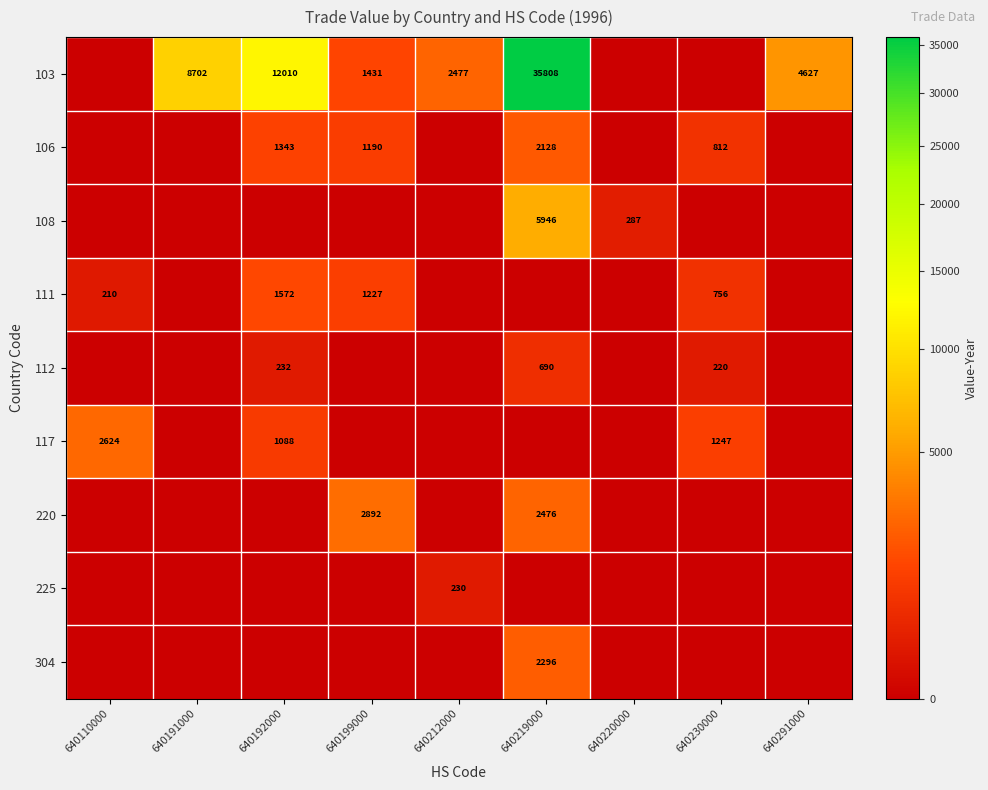

True or false: 108 has a value of 163 at 640220000.

False